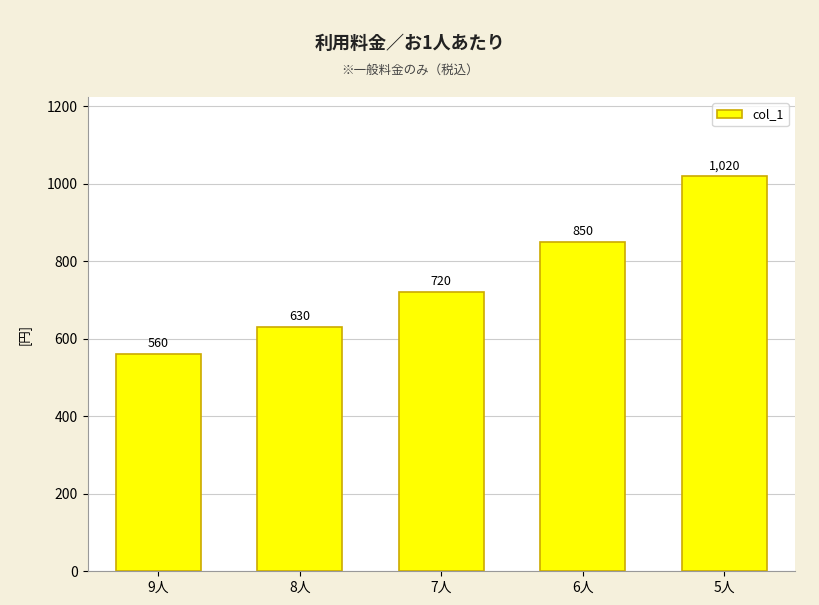

At which label is the value closest to 790?

6人